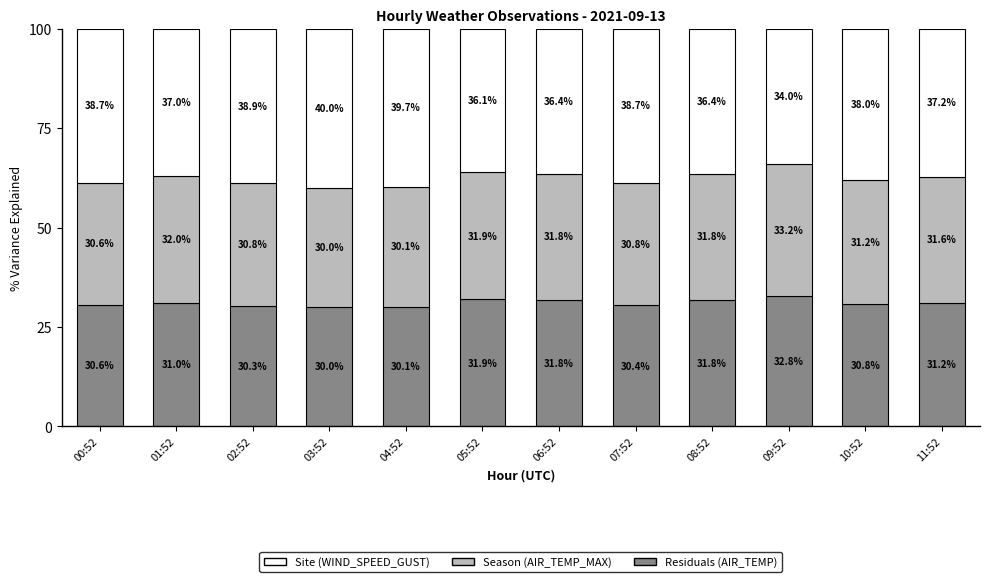

Does the chart contain any negative values?

No